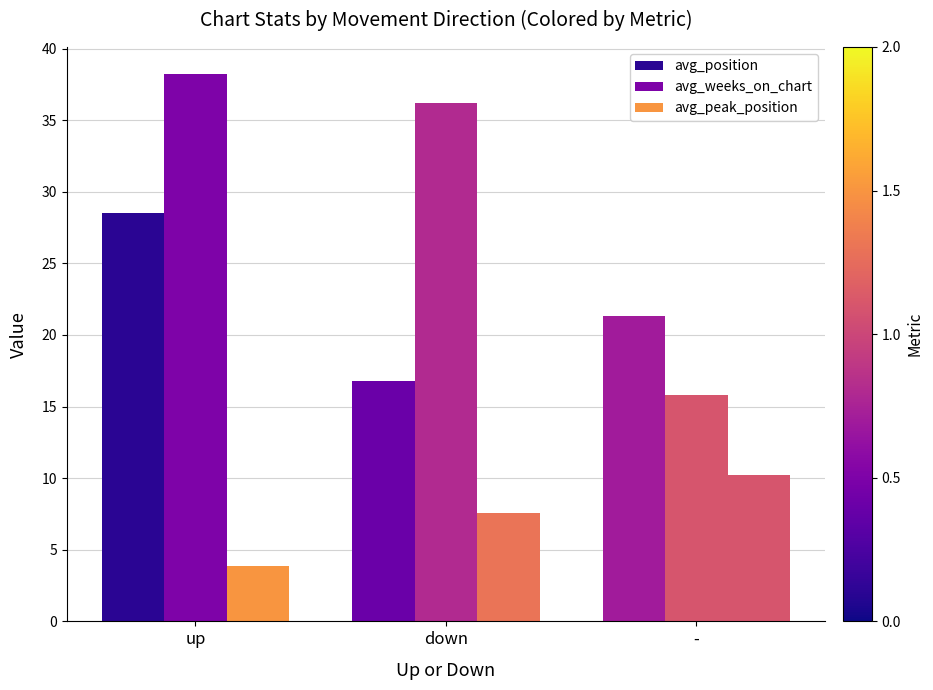

Reading left to right, list all the values displayed in this chart.

avg_position: up=28.5	down=16.8	-=21.3
avg_weeks_on_chart: up=38.2	down=36.2	-=15.8
avg_peak_position: up=3.9	down=7.6	-=10.2